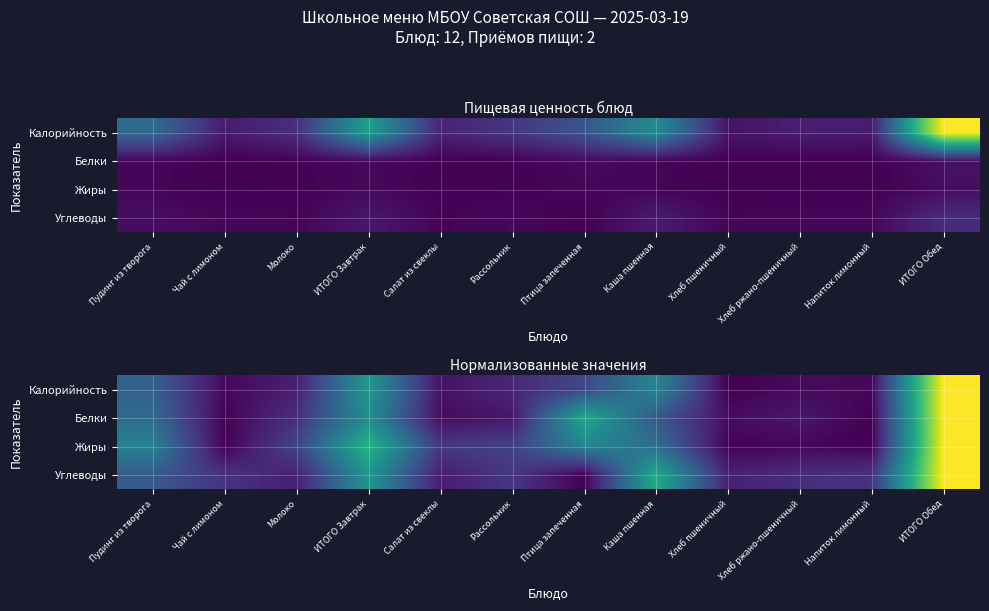

List the labels in order of Калорийность value, smallest first.

Хлеб пшеничный, Чай с лимоном, Напиток лимонный, Хлеб ржано-пшеничный, Салат из свеклы, Молоко, Рассольник, Птица запеченная, Пудинг из творога, Каша пшенная, ИТОГО Завтрак, ИТОГО Обед